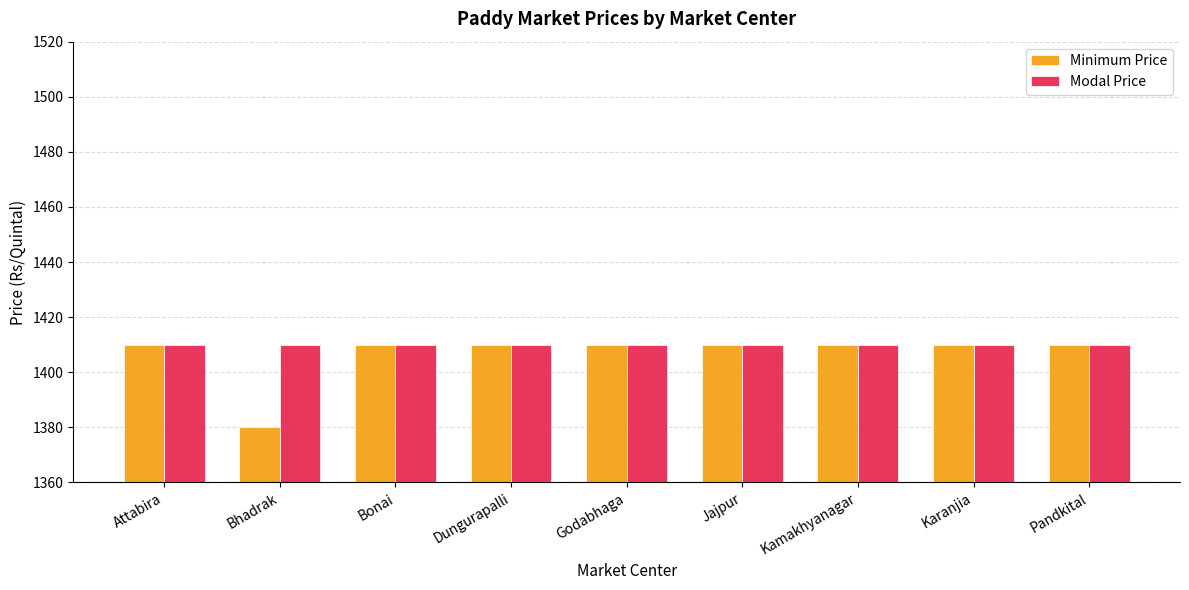

What is the average value of the Modal Price series?

1410